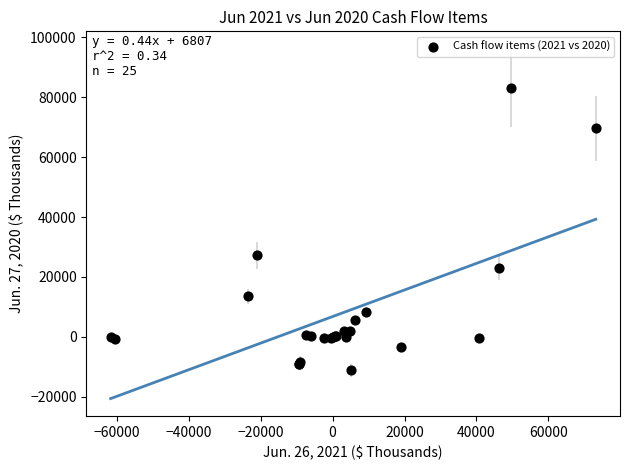

What Y value in the scatter plot is closest to 36013?

27171